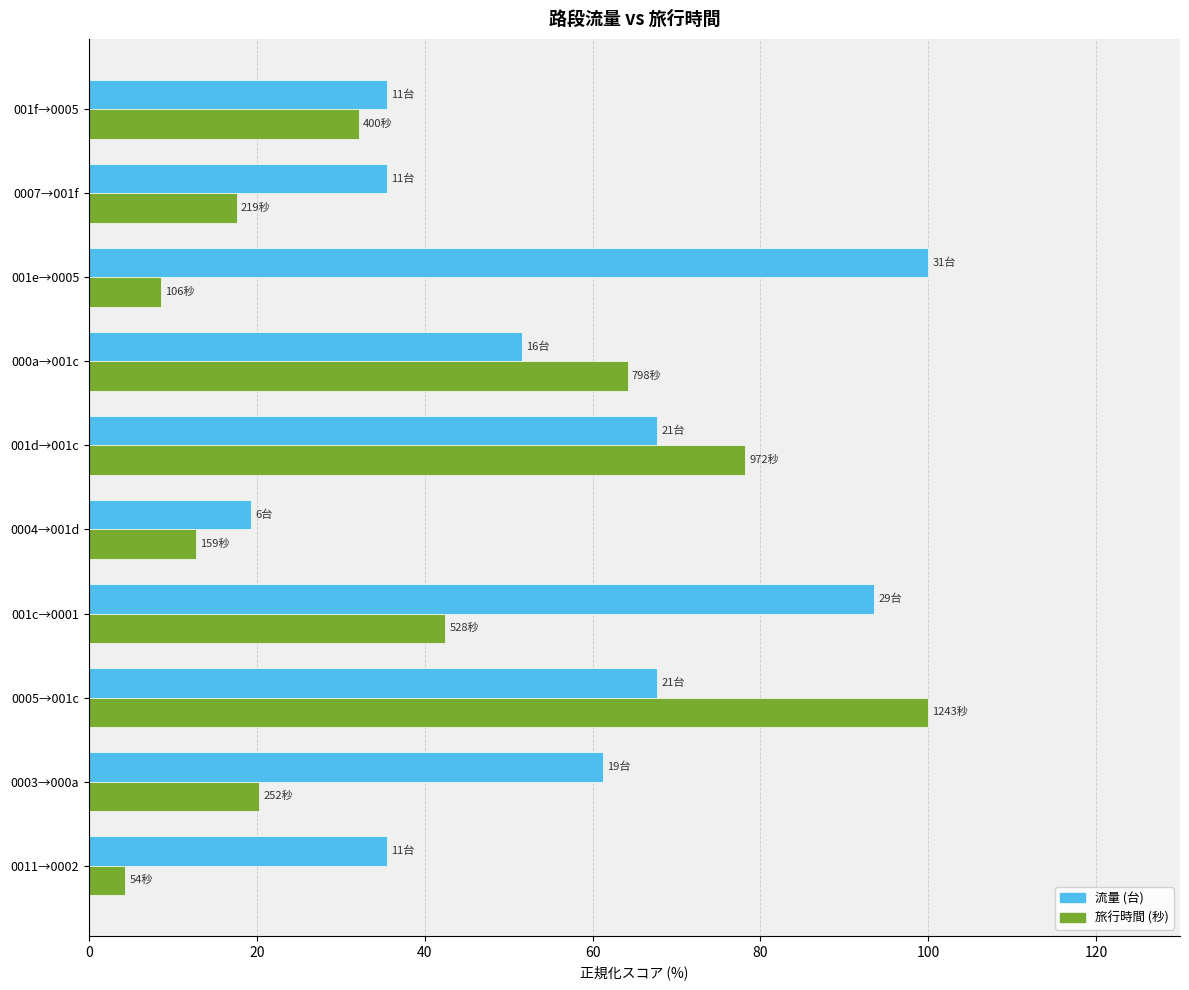

What is the difference between the highest and lowest values at 001d→001c?

10.5